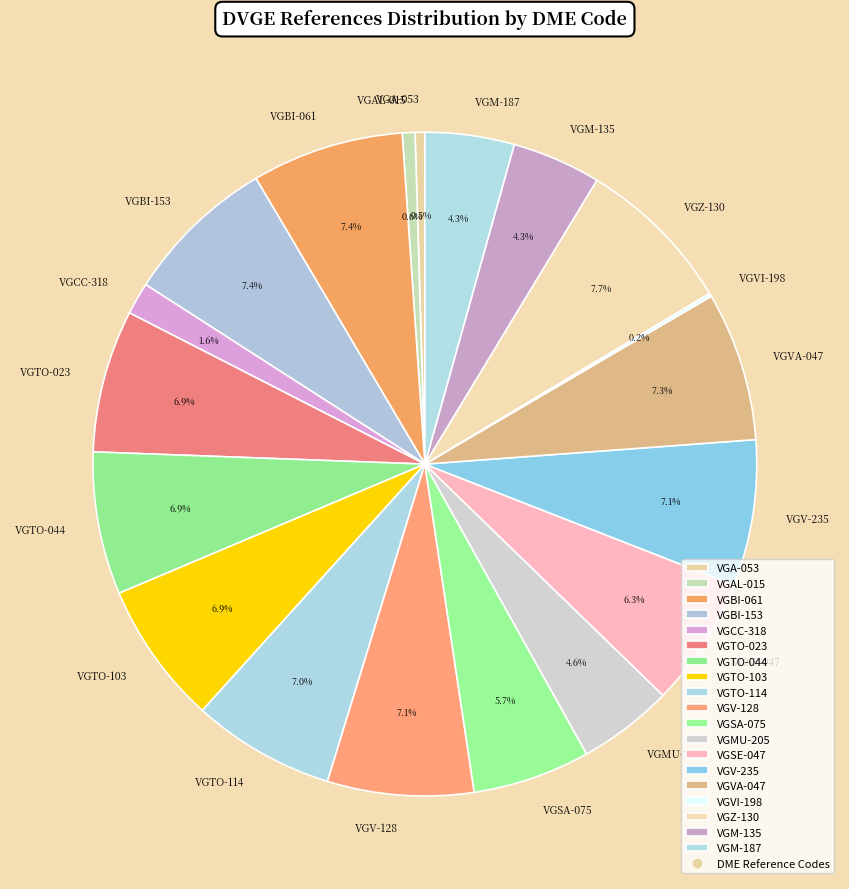

What is the ratio of the value at VGM-187 to the value at VGZ-130?

0.6